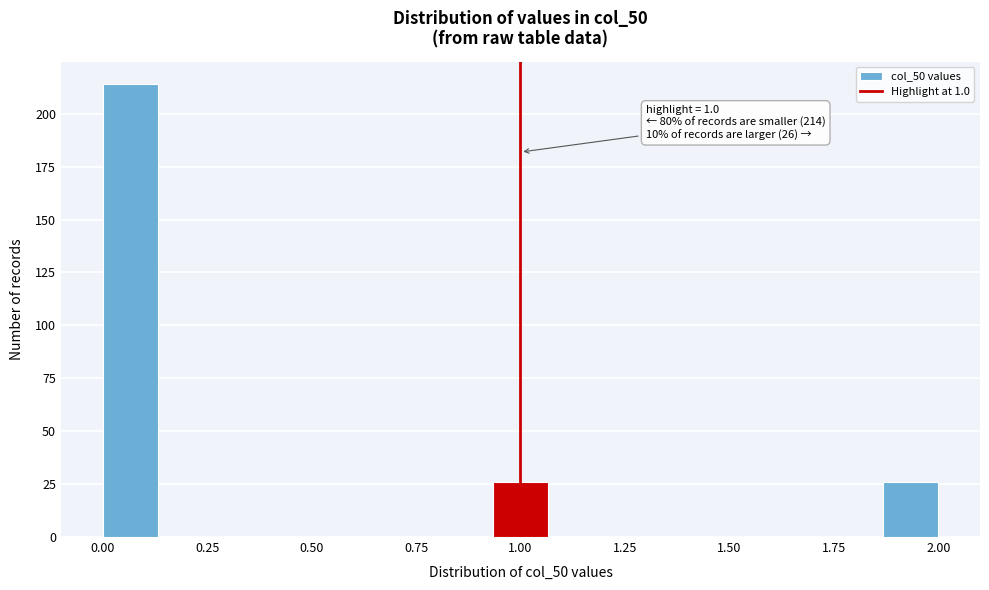

Around what value on the x-axis is the tallest bar? Give the approximate position of its centre, as read against the axis.

0.05